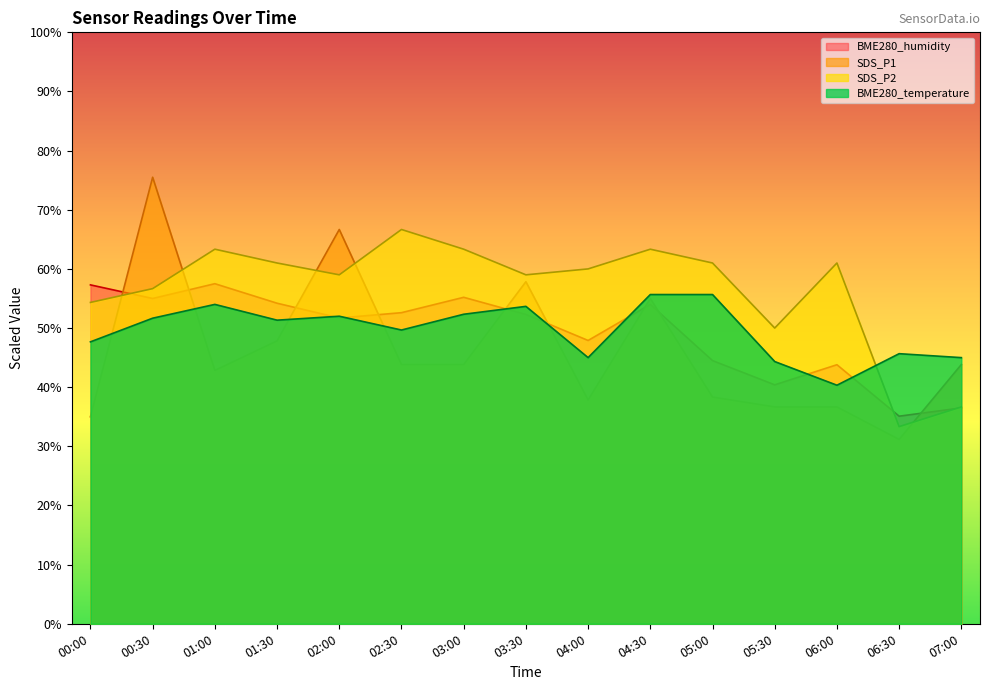

How many lines are shown in the chart?

4